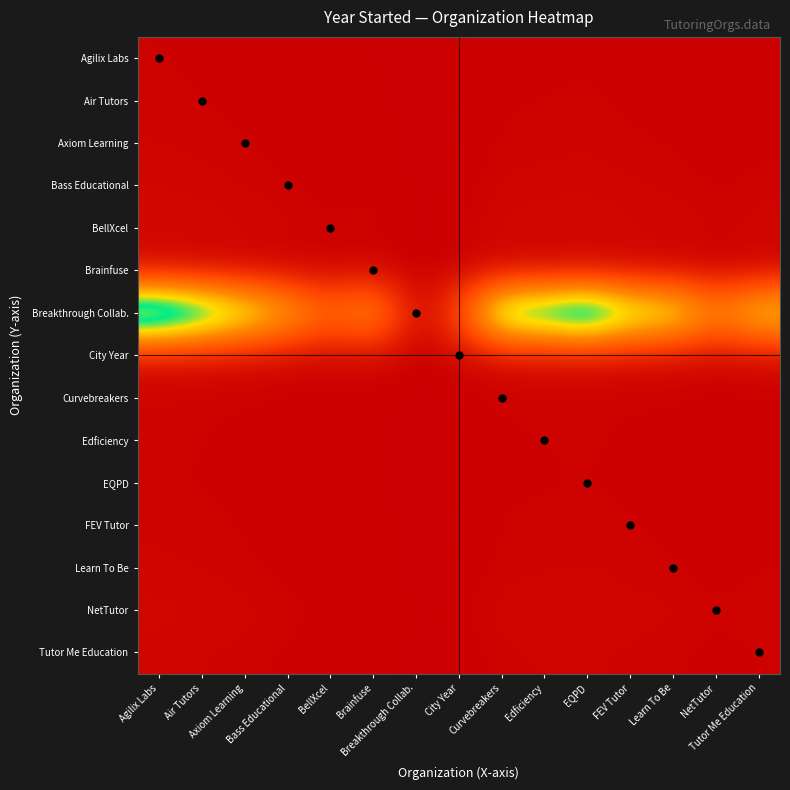

Between City Year and FEV Tutor, which series saw the biggest shift?

Breakthrough Collab.